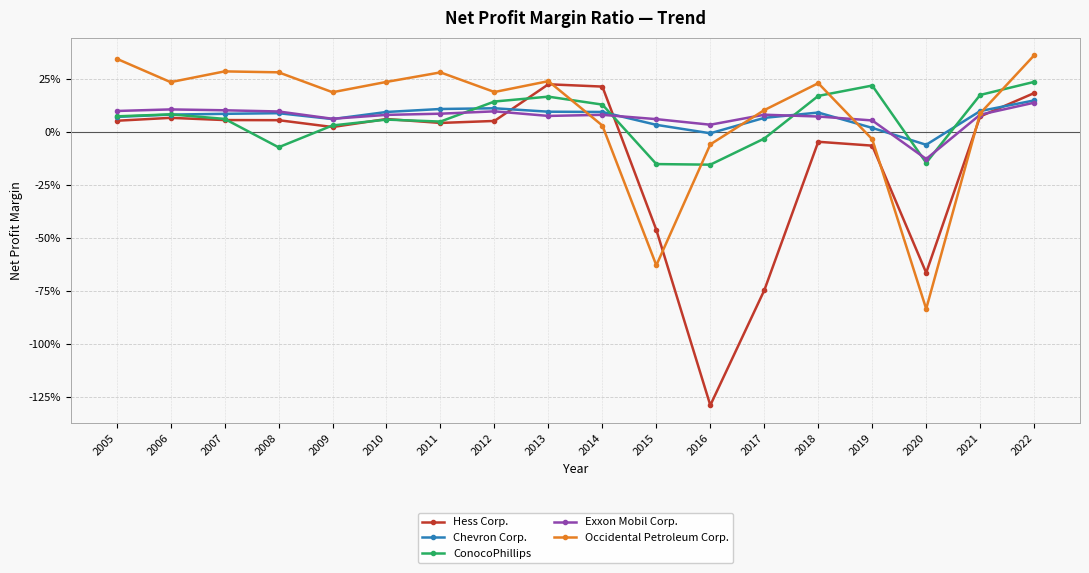

The value of Exxon Mobil Corp. at 2010 is 0.1. True or false?

True